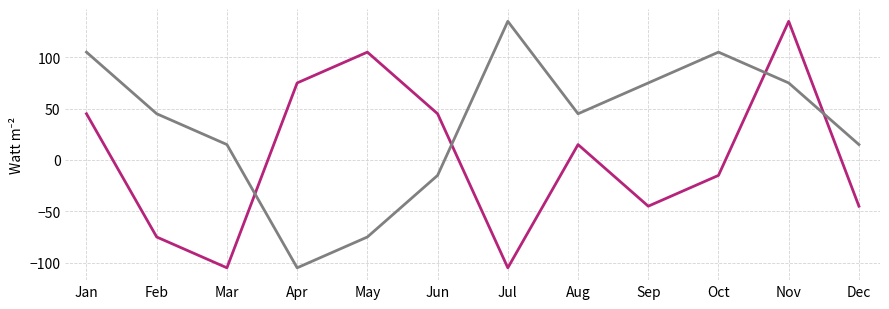

What is the total value across all series at Nov?

210